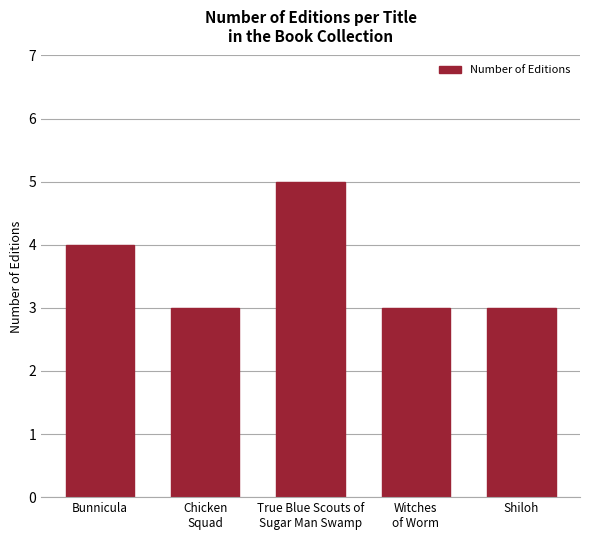

What is the greatest value displayed?

5